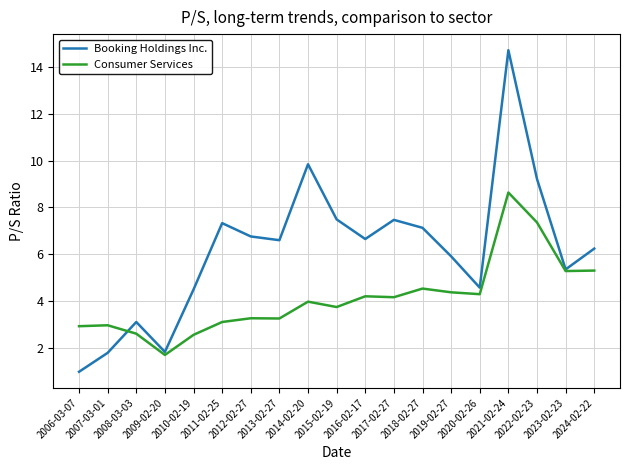

How many series are shown in this chart?

2